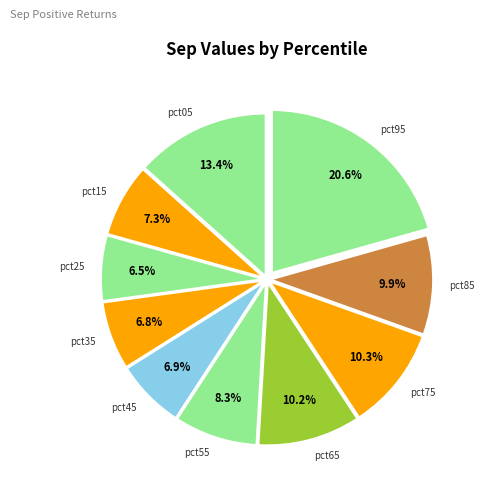

To the nearest percent, what portion does pct85 represent?

10%